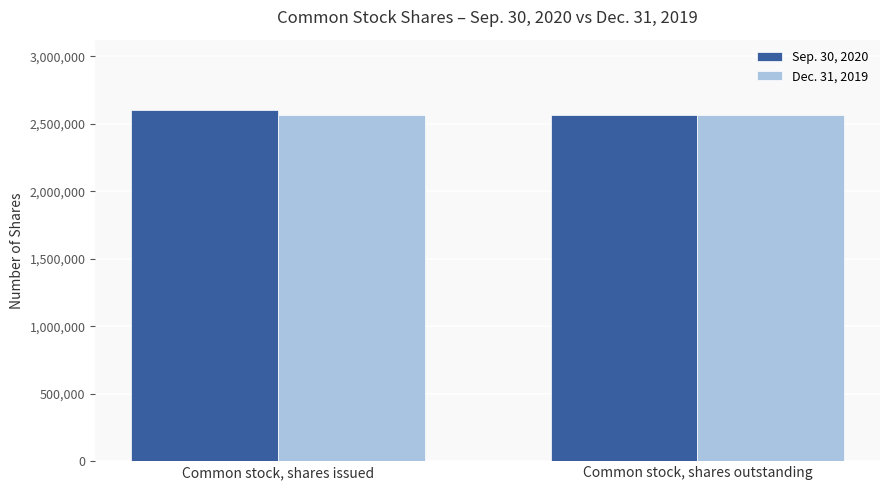

At how many categories does at least one series exceed 2591545?

1